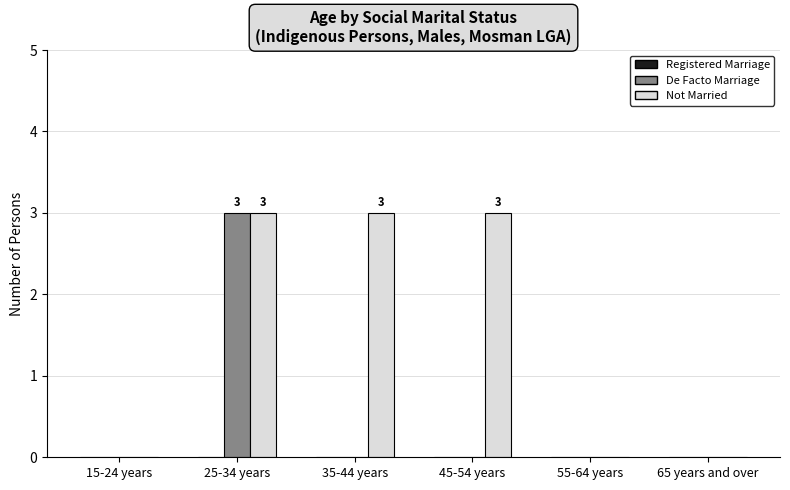

What is the sum of all De Facto Marriage values?

3